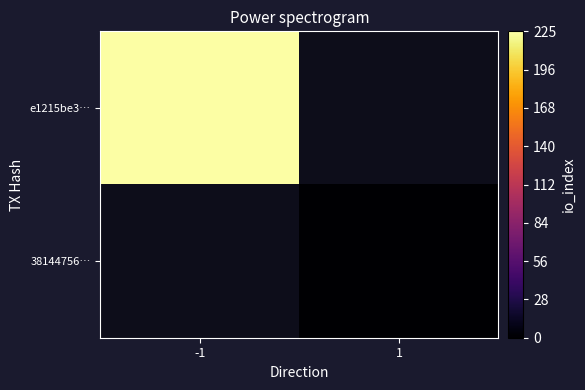

Rank the series at -1 from highest to lowest value.

e1215be3…, 38144756…